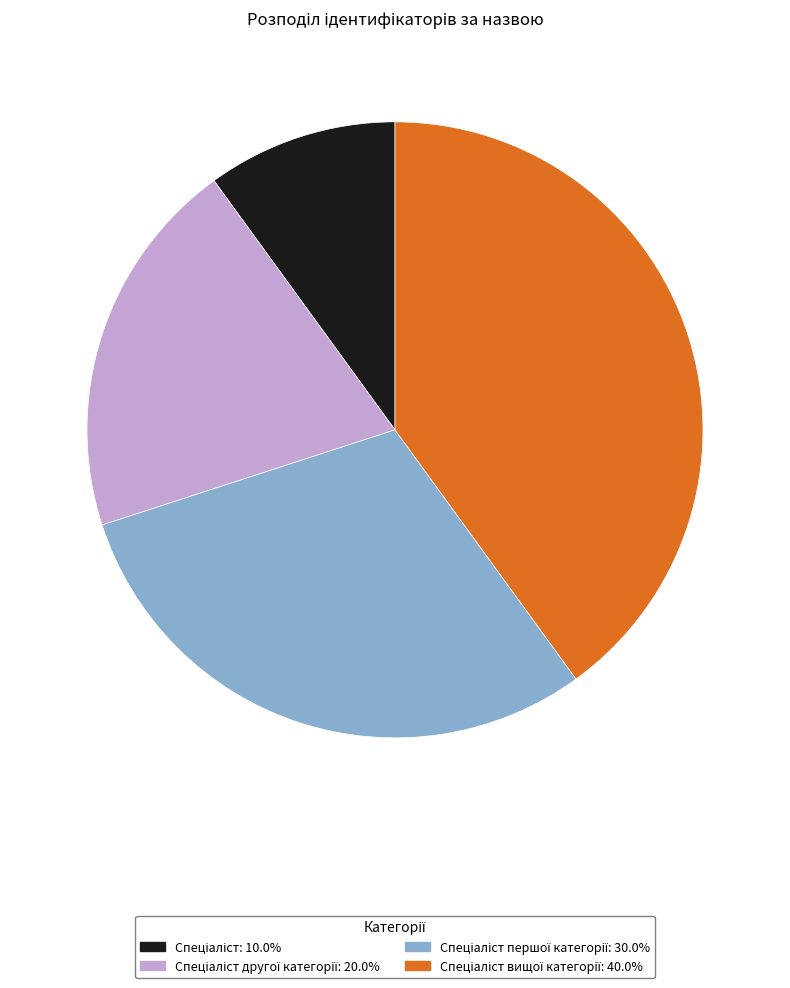

Is there any slice that represents more than half of the pie?

No